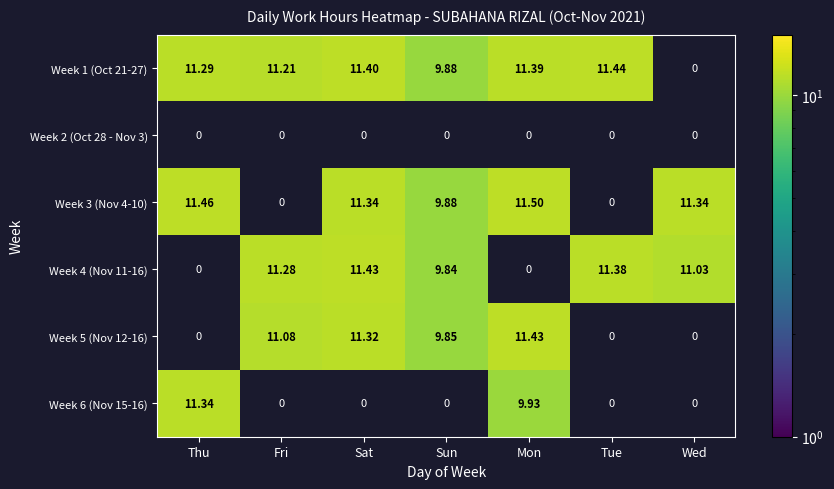

Where does the Week 3 (Nov 4-10) series first go above 11?

Thu